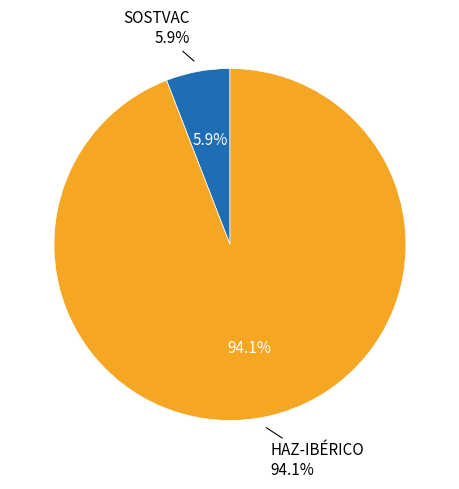

What percentage is NOT represented by HAZ-IBÉRICO?

5.9%